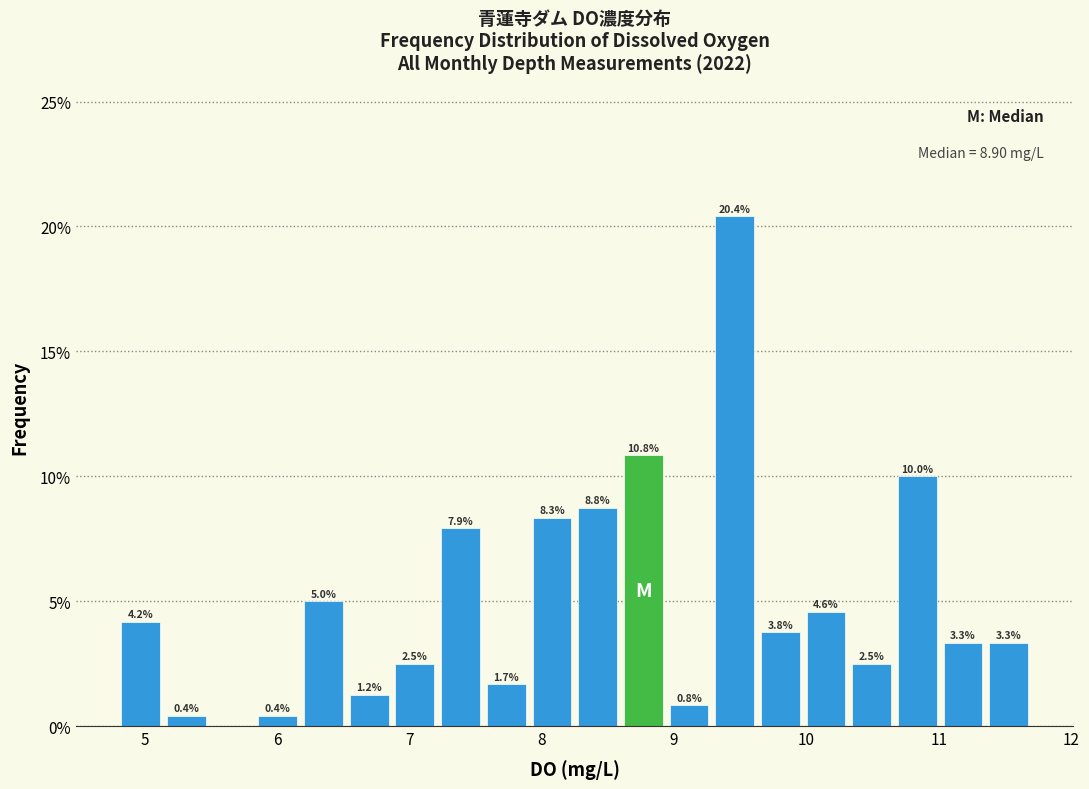

Around what value on the x-axis is the tallest bar? Give the approximate position of its centre, as read against the axis.

9.5